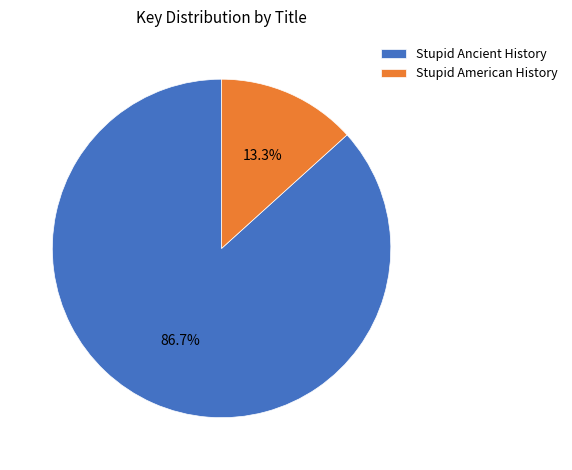

Combined, do Stupid Ancient History and Stupid American History account for over 50%?

Yes